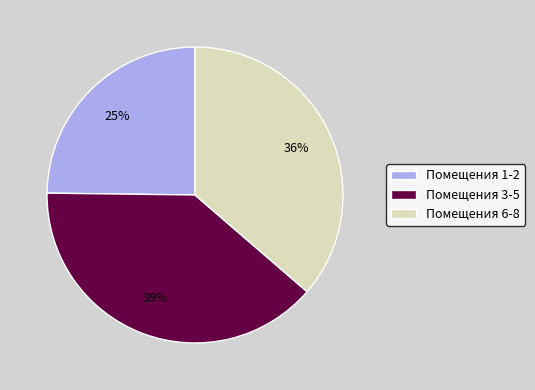

To the nearest percent, what is the difference between the largest and smallest slice percentages?

14%